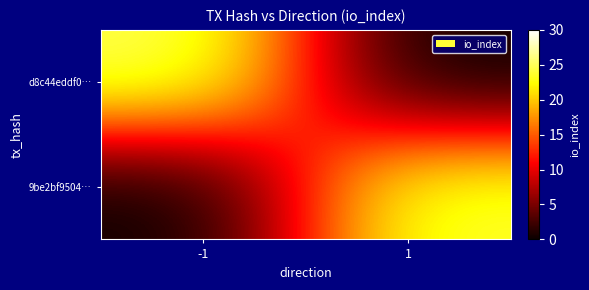

At which category is the sum across all series the highest?

-1